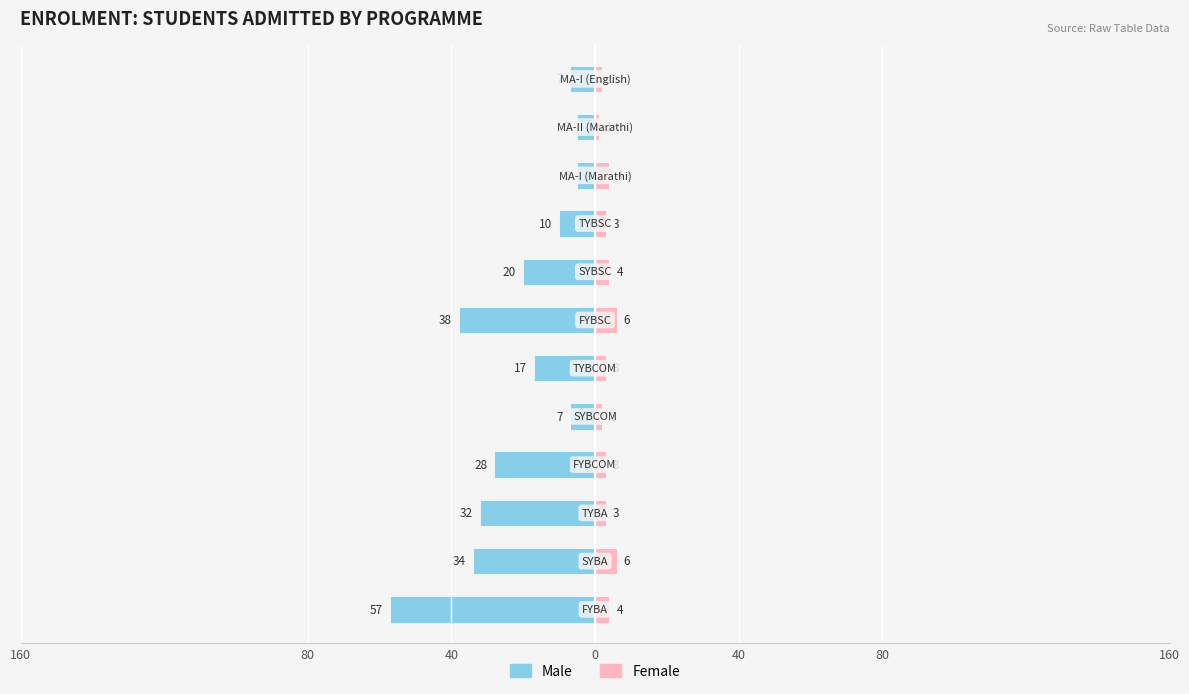

Count the number of categories in the chart.

12